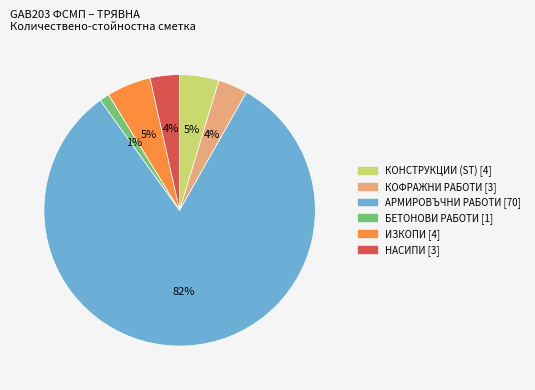

To the nearest percent, what percentage of the pie is НАСИПИ?

4%